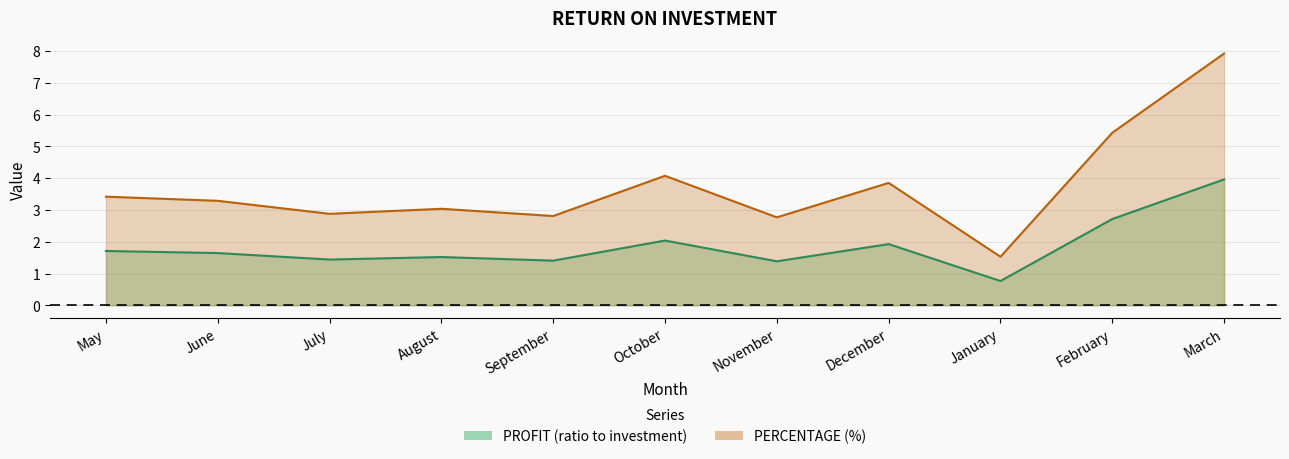

True or false: PERCENTAGE and PROFIT intersect in this chart.

False